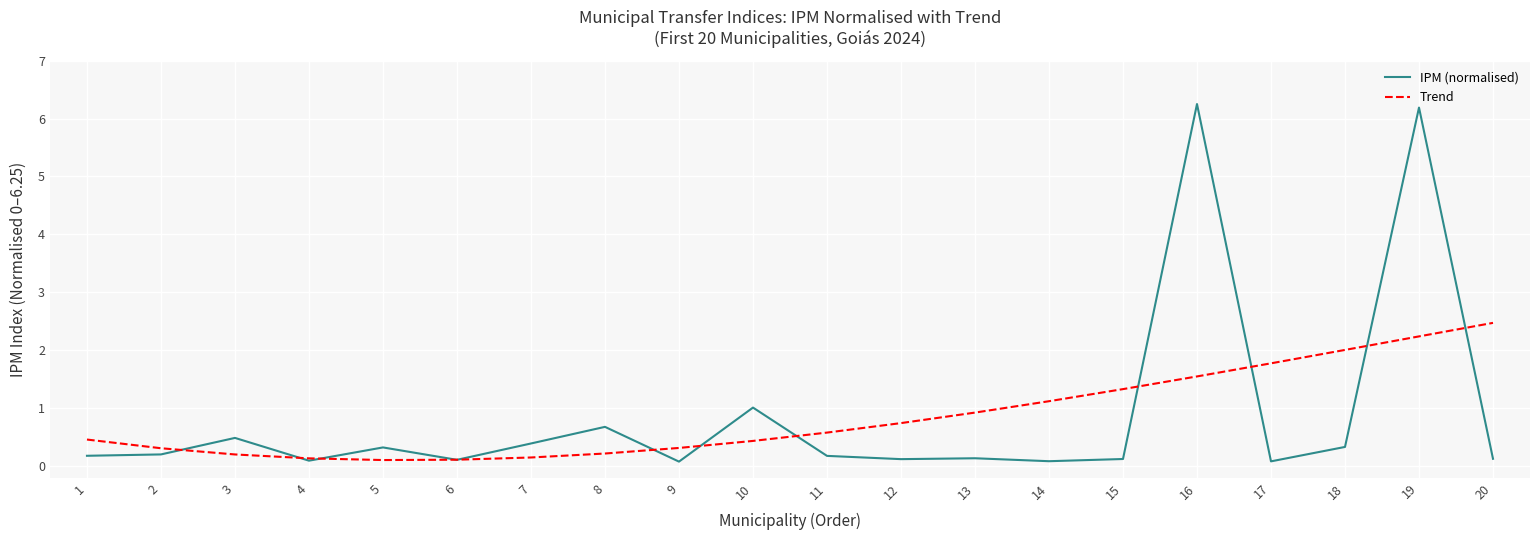

What is the average value of the Trend series?

0.9